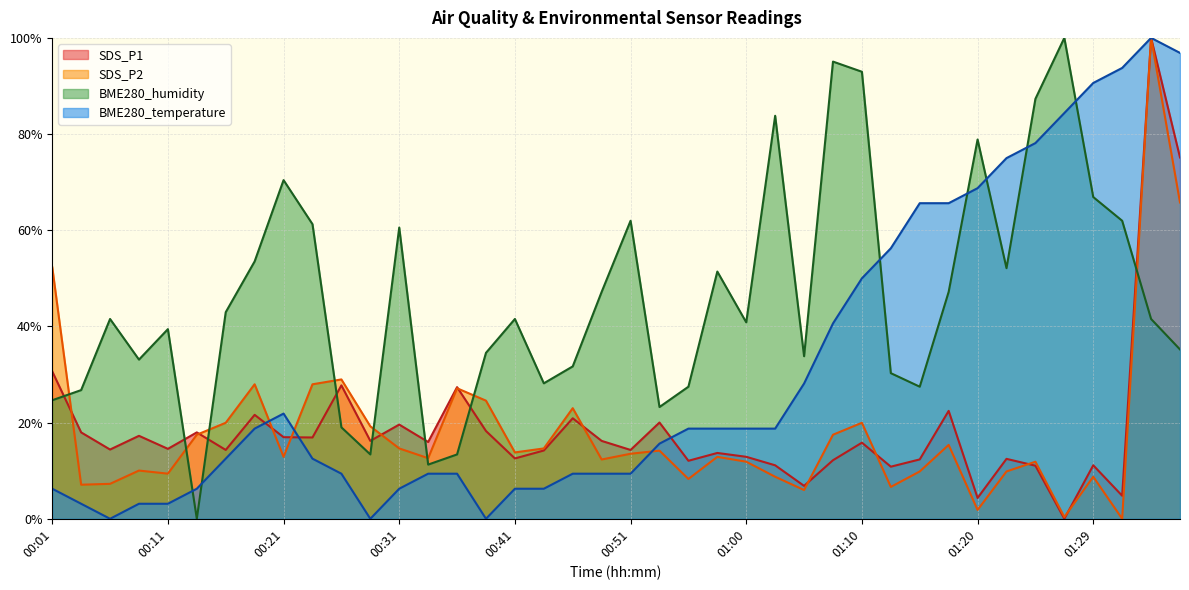

What are all the series names shown in the legend?

SDS_P1, SDS_P2, BME280_humidity, BME280_temperature